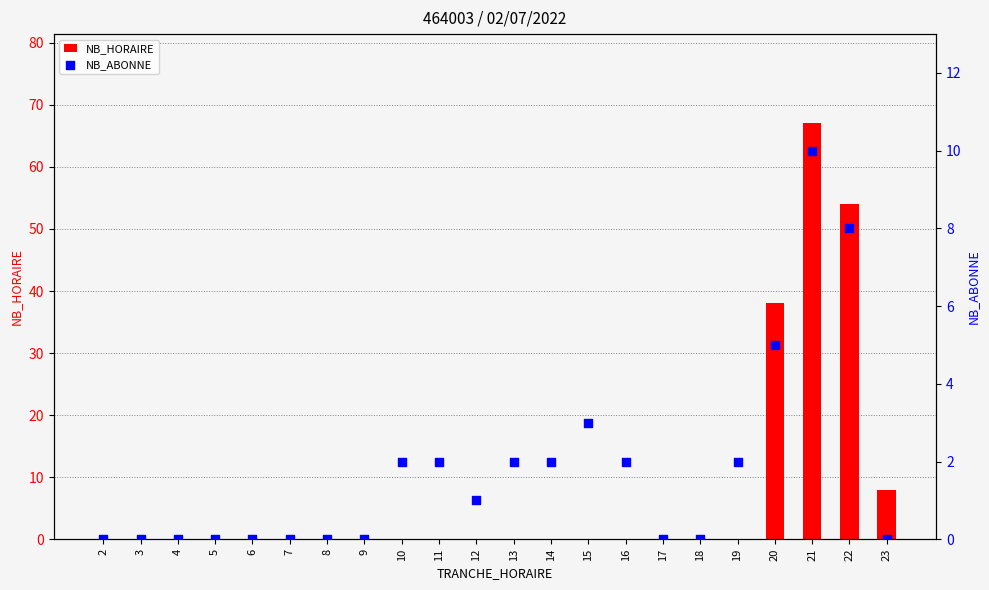

What is the total value across all series at 22?

62